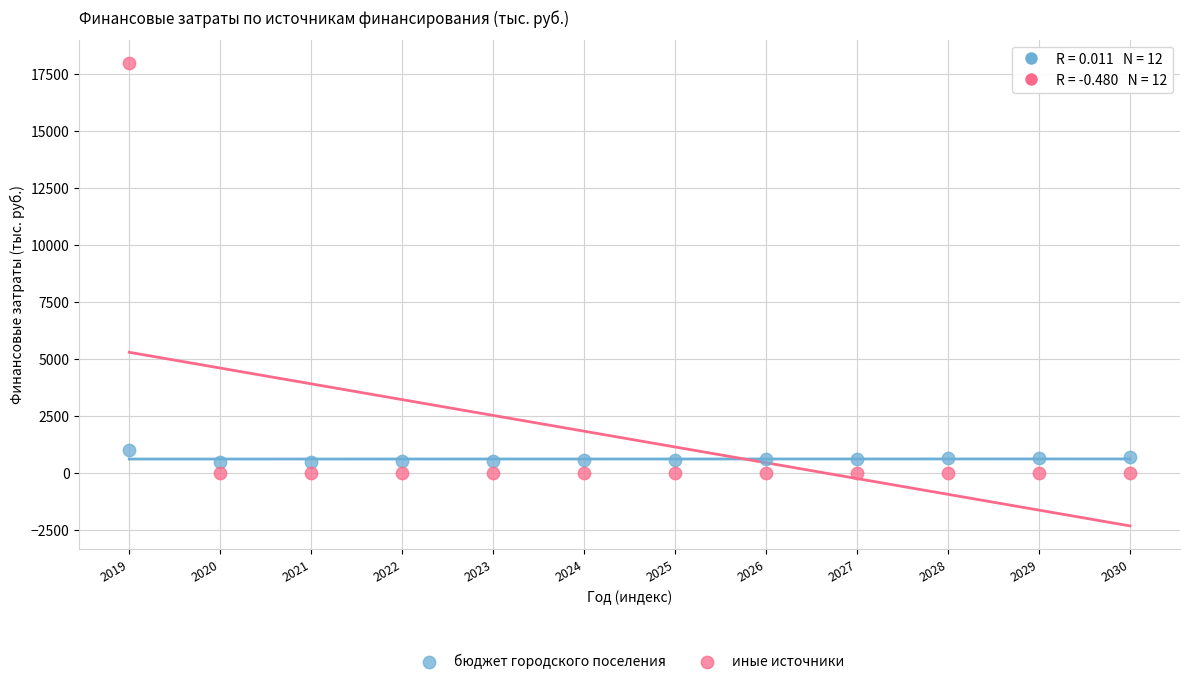

Across all series, what Y value is closest to 9000?

1023.3